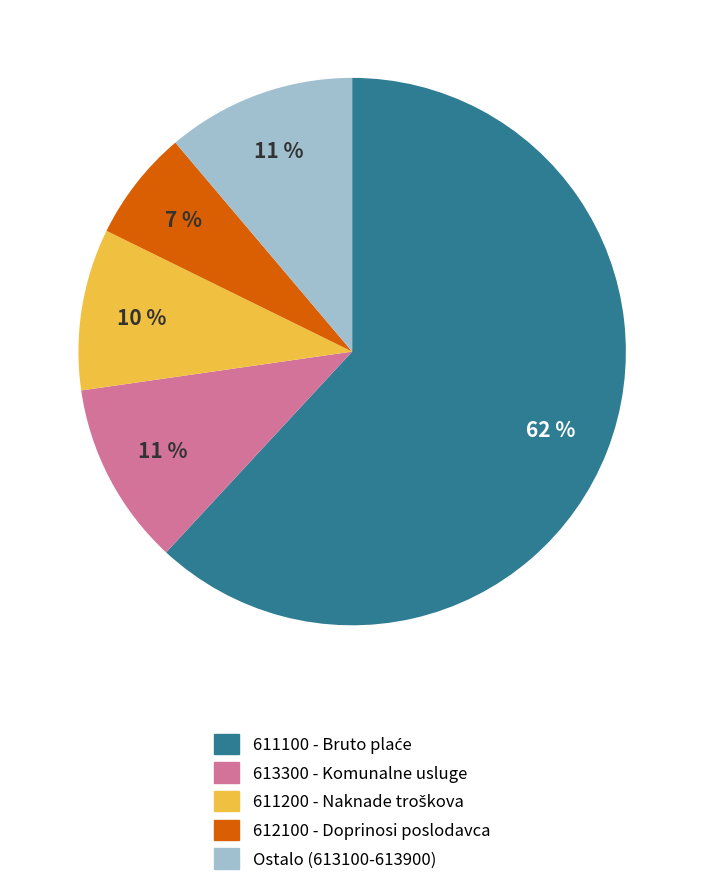

Does any single category account for the majority?

Yes